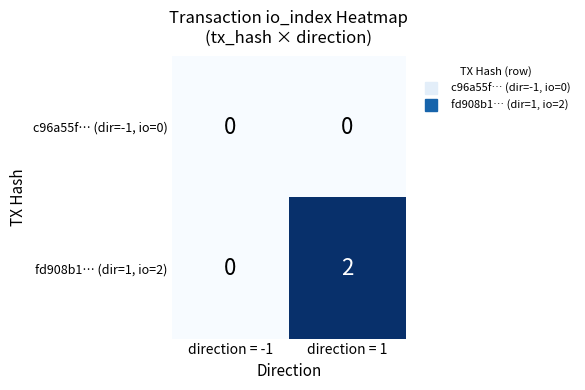

At which category does the chart reach its peak across all series?

direction = 1